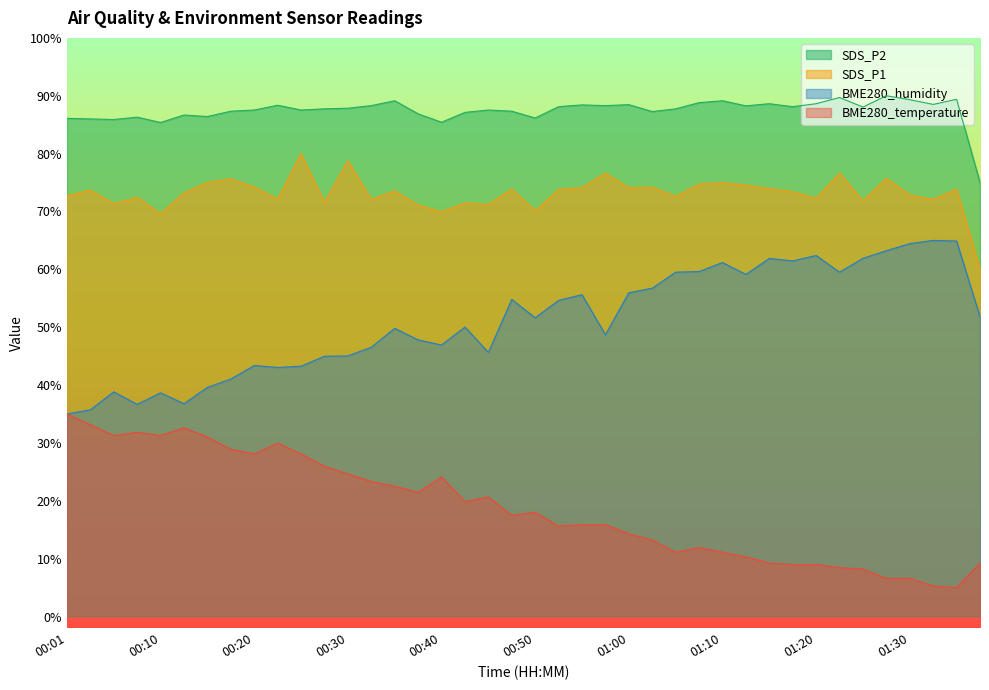

Rank the series by their maximum value, from highest to lowest.

SDS_P2, SDS_P1, BME280_humidity, BME280_temperature